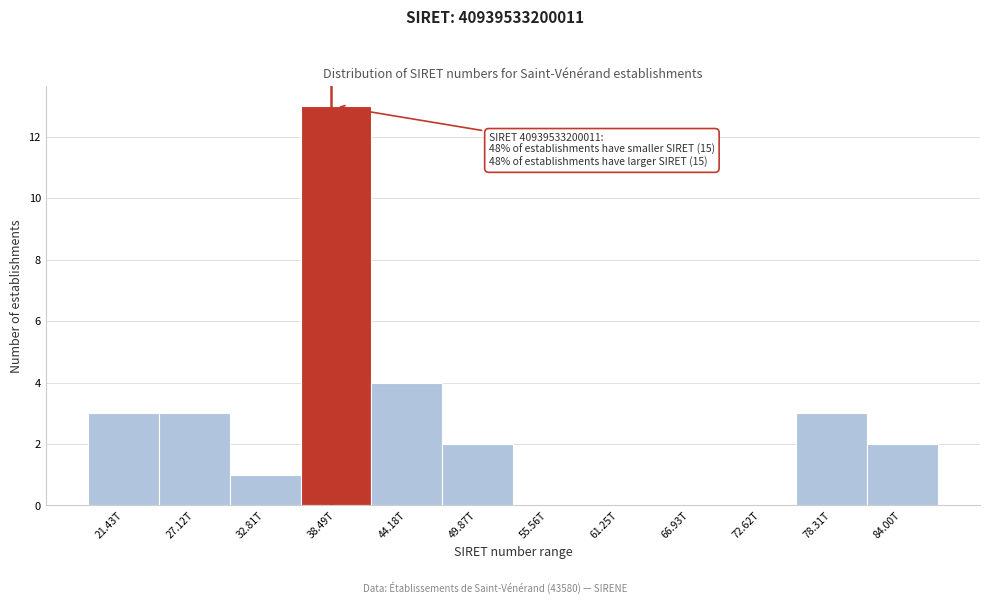

Reading left to right, transcribe all the data shown in this chart.

21.43T=3	27.12T=3	32.81T=1	38.49T=13	44.18T=4	49.87T=2	55.56T=0	61.25T=0	66.93T=0	72.62T=0	78.31T=3	84.00T=2